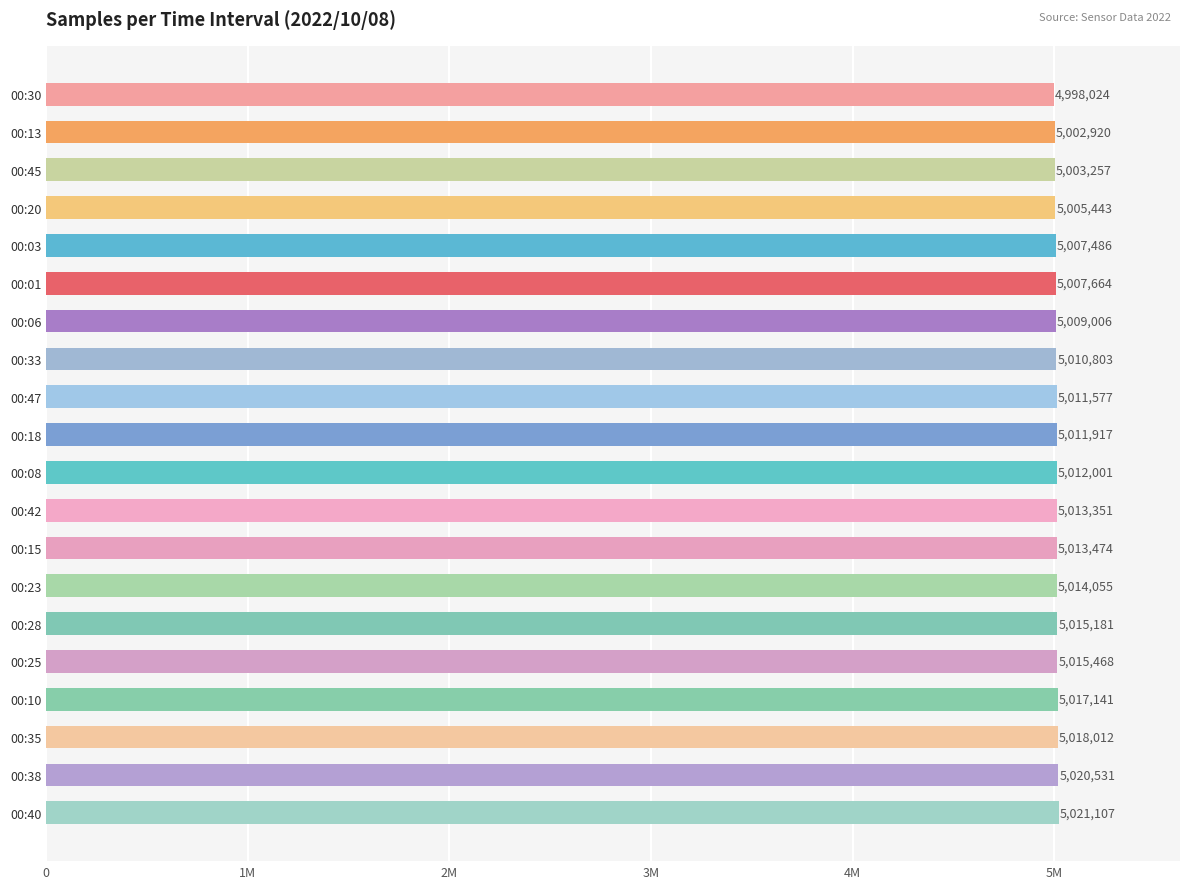

Does the chart contain stacked bars?

No